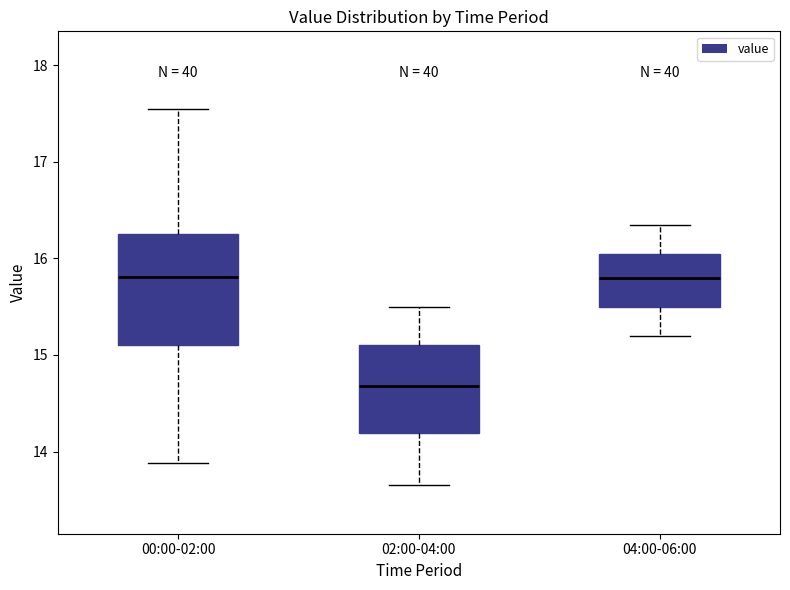

Where does the lower whisker of the box for 00:00-02:00 end on the y-axis? The values are not printed on the chart, so give them approximately, as read against the axis.

13.9